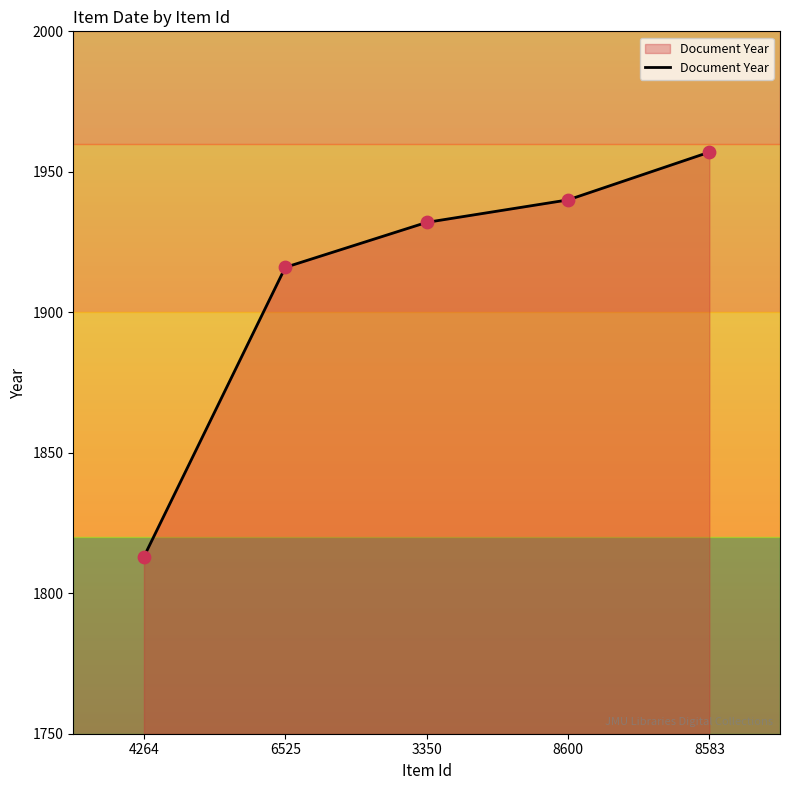

Approximately how many times larger is the value at 8583 compared to 6525?

1.0